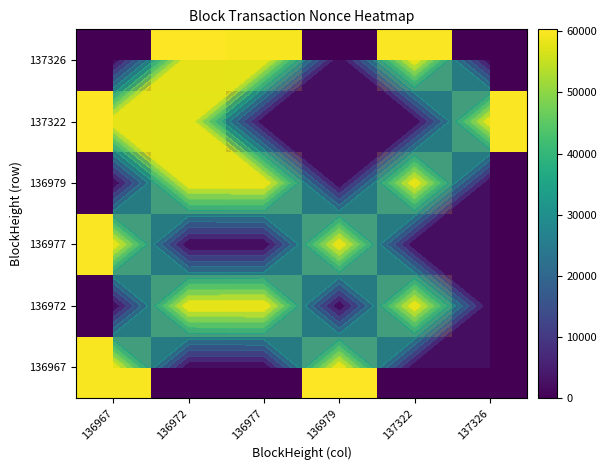

Count the number of data series in this chart.

6